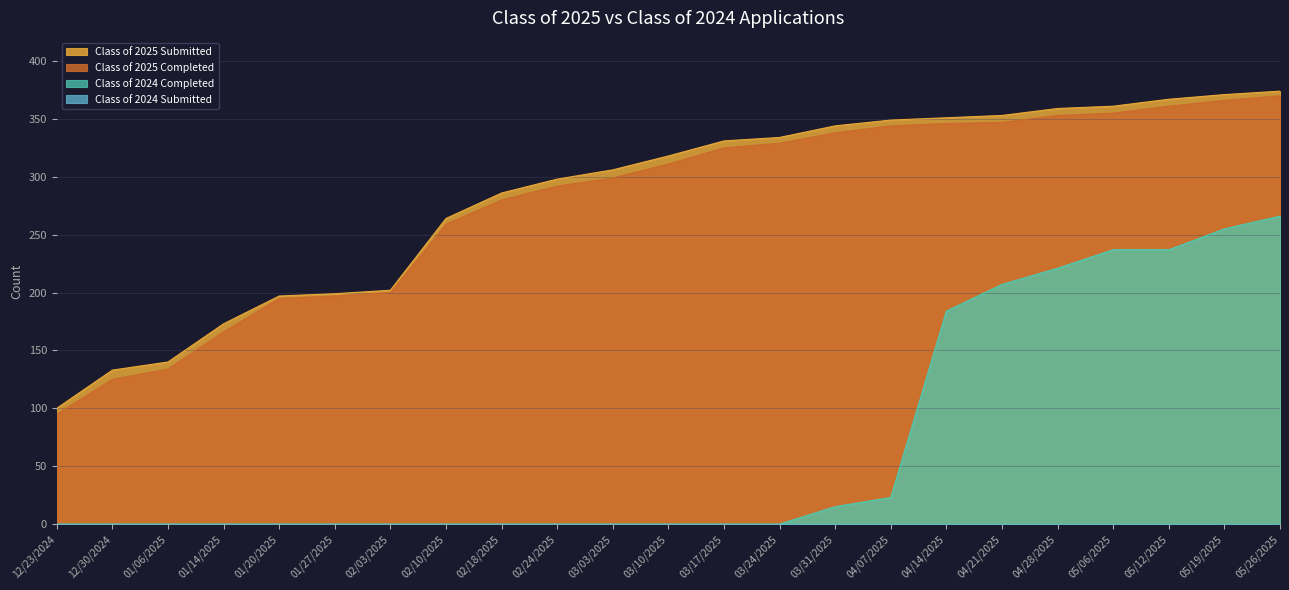

What is the difference between the highest and lowest values at 04/07/2025?

349